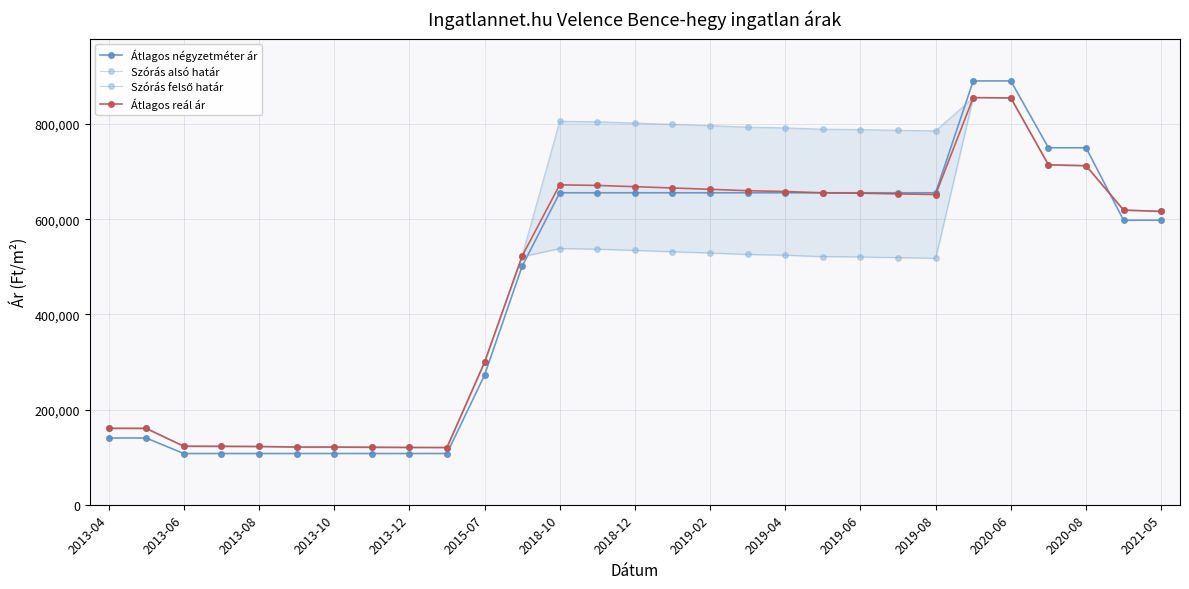

What is the lowest value of the Átlagos négyzetméter ár series?

107608